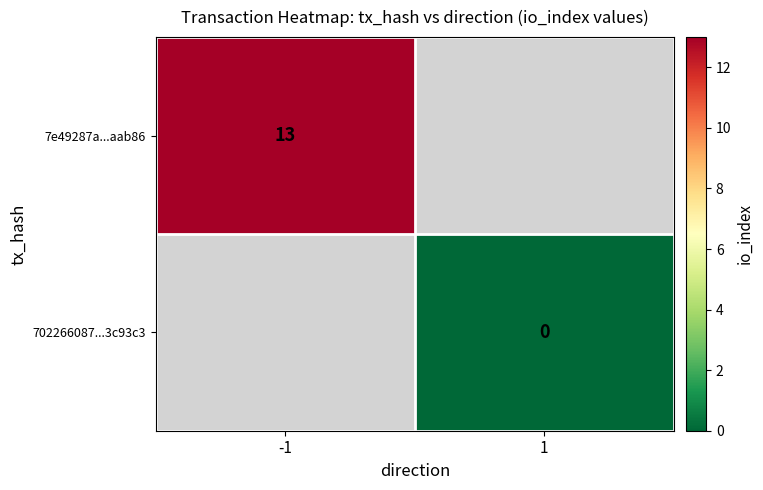

Is it true that 7e49287a...aab86 equals 18 at -1?

False